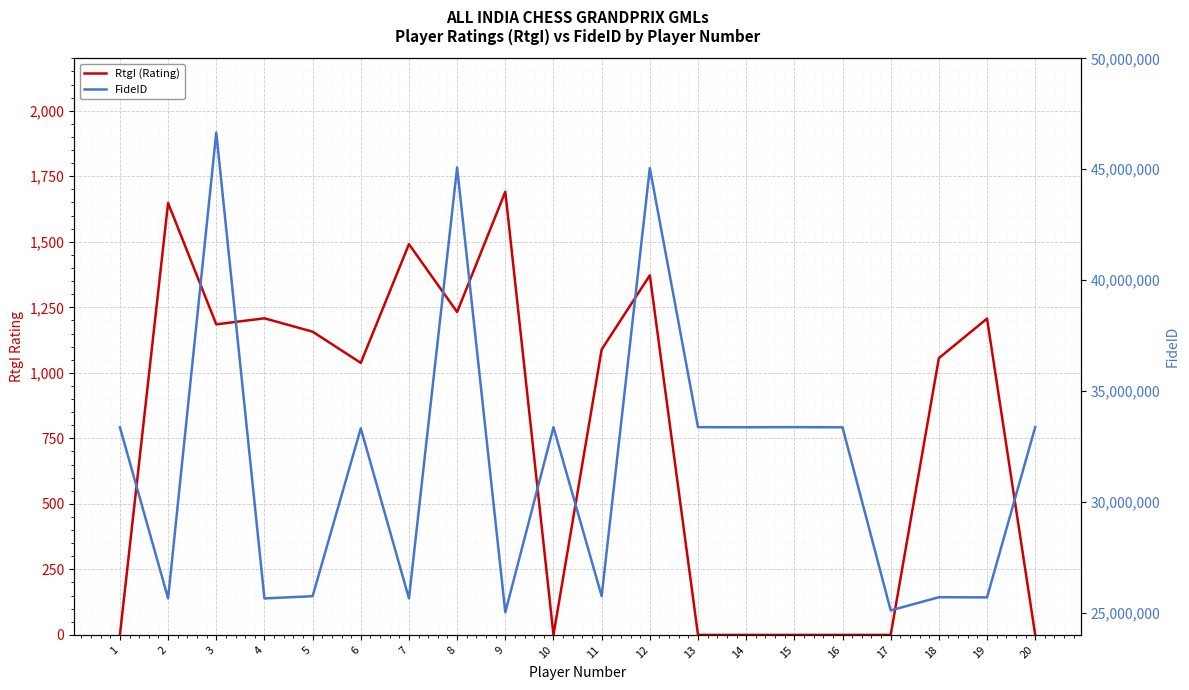

Where is the first local maximum for RtgI (Rating)?

2